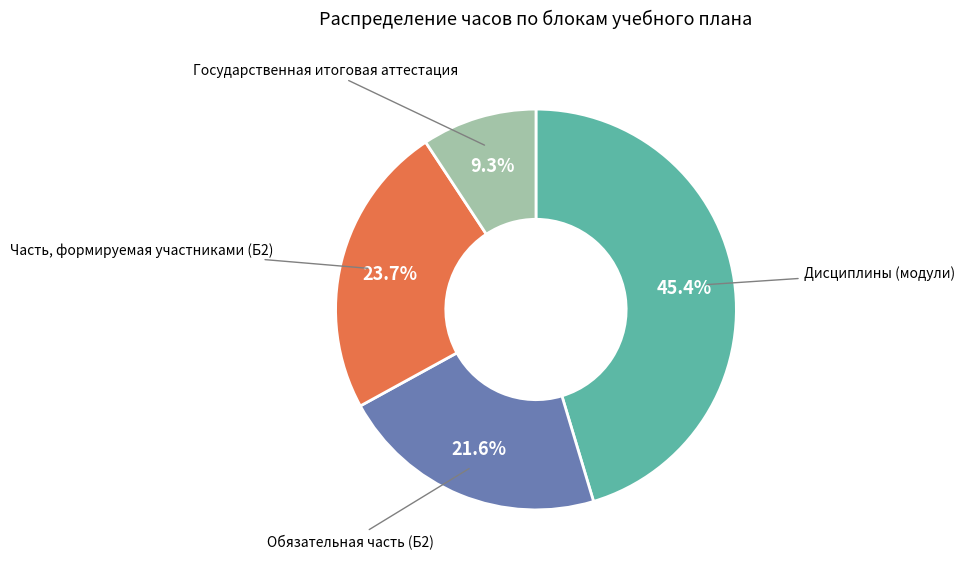

Does any single category account for the majority?

No